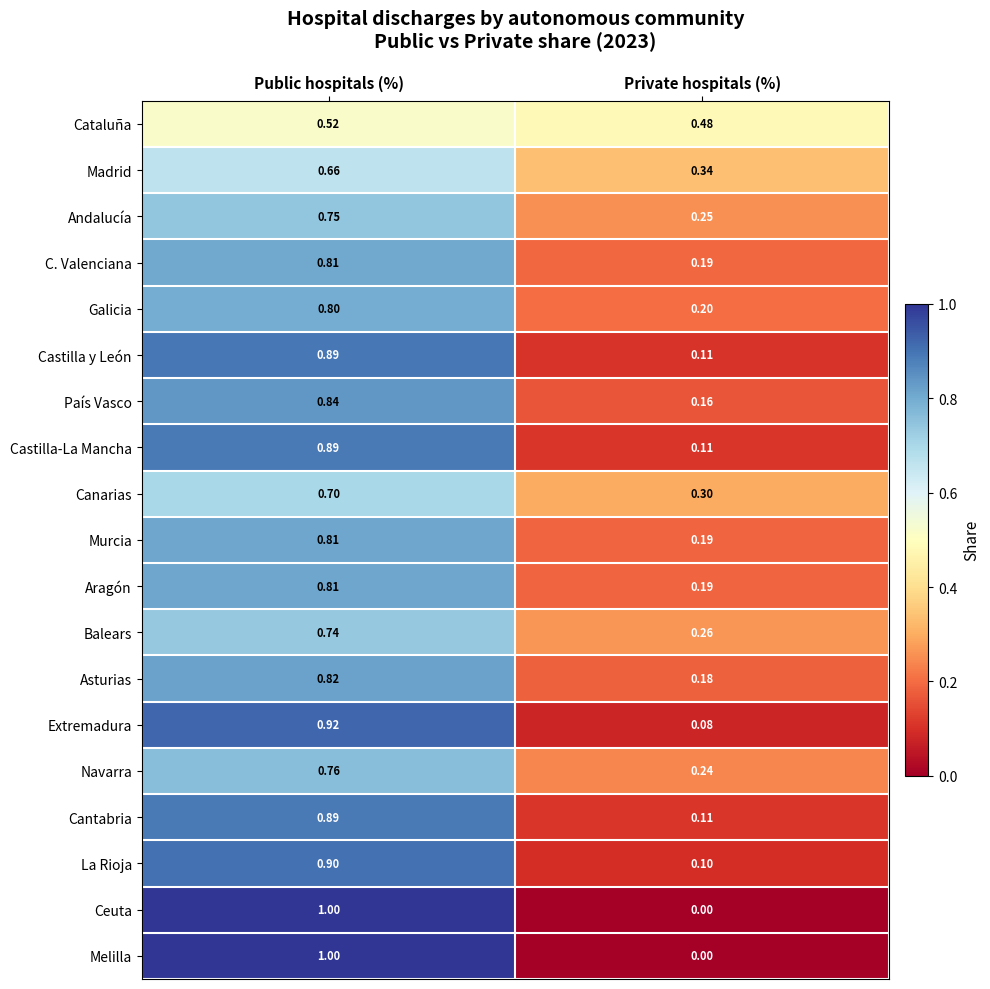

Which category has the highest value in the La Rioja series?

Public hospitals (%)